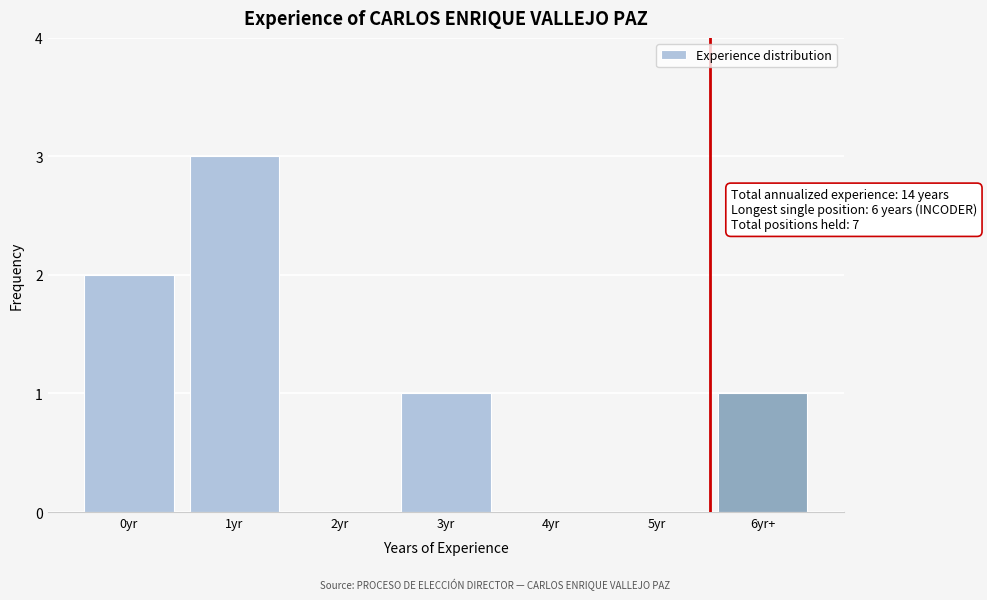

Reading left to right, transcribe all the data shown in this chart.

0yr=2	1yr=3	2yr=0	3yr=1	4yr=0	5yr=0	6yr+=1